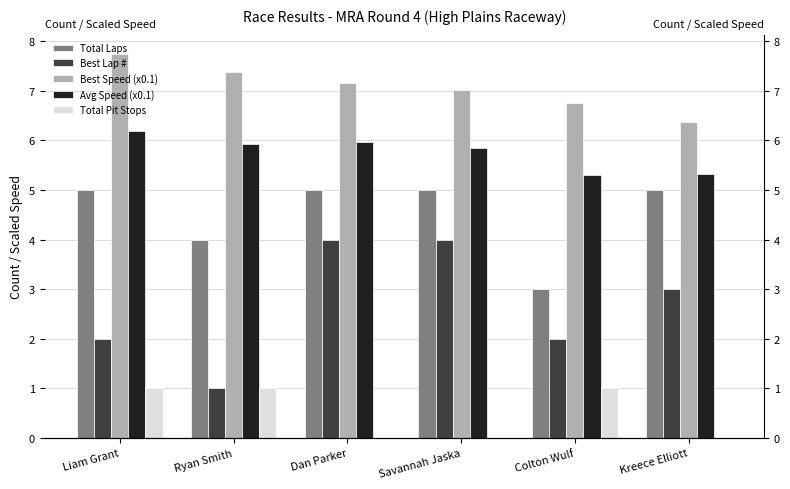

Reading left to right, list all the values displayed in this chart.

Total Laps: 5.0	4.0	5.0	5.0	3.0	5.0
Best Lap #: 2.0	1.0	4.0	4.0	2.0	3.0
Best Speed (x0.1): 7.7	7.4	7.2	7.0	6.7	6.4
Avg Speed (x0.1): 6.2	5.9	6.0	5.8	5.3	5.3
Total Pit Stops: 1.0	1.0	0.0	0.0	1.0	0.0